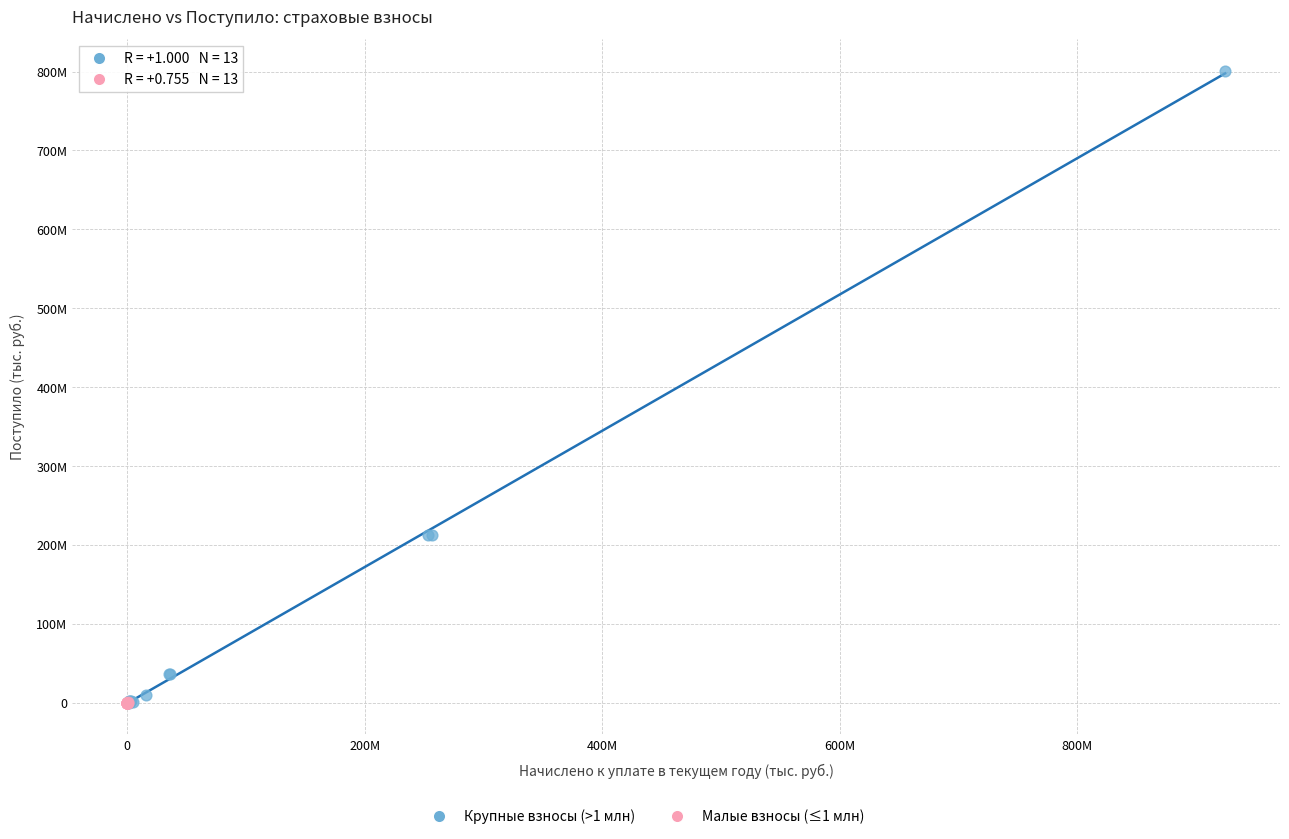

Which series contains the highest Y value?

Крупные взносы (>1 млн)